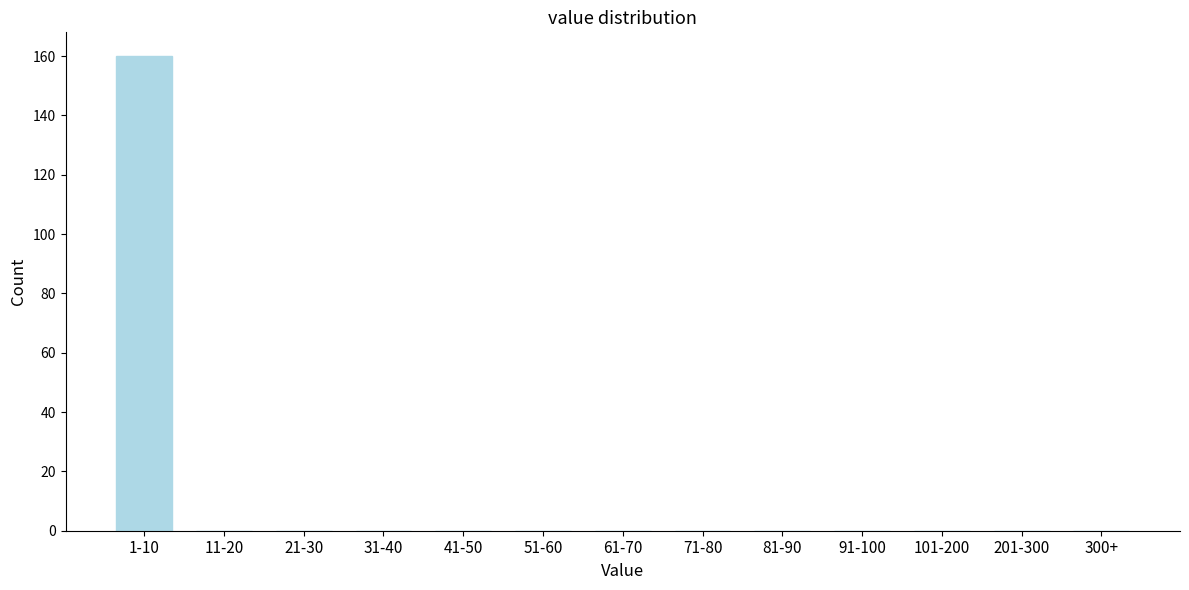

Reading left to right, list all the values displayed in this chart.

1-10=160	11-20=0	21-30=0	31-40=0	41-50=0	51-60=0	61-70=0	71-80=0	81-90=0	91-100=0	101-200=0	201-300=0	300+=0